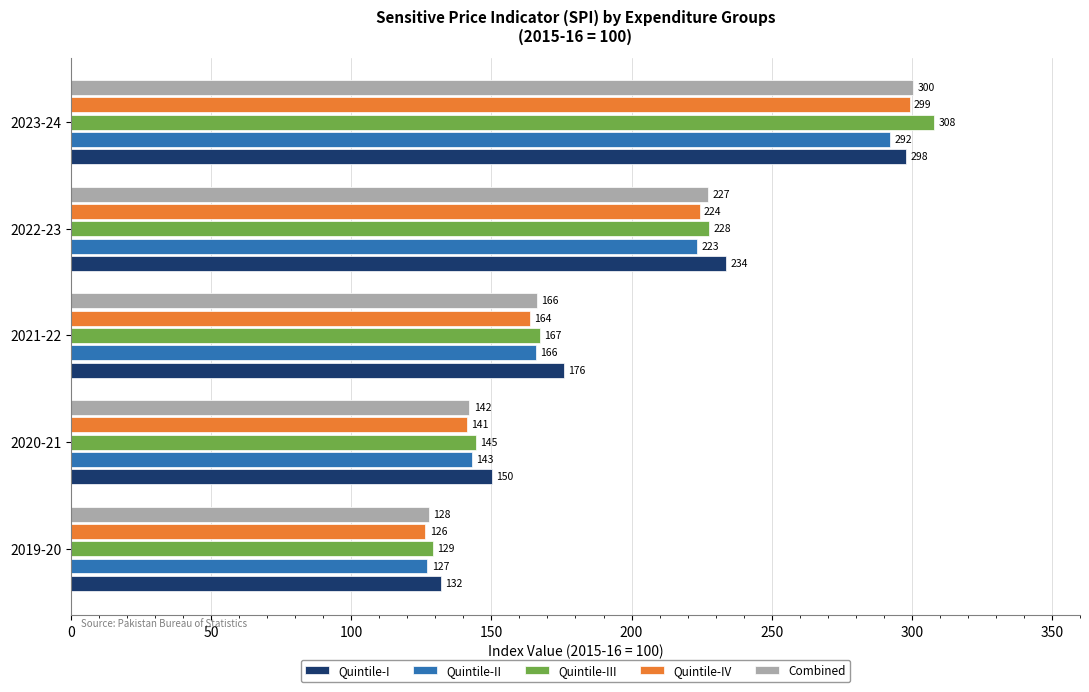

What is the greatest value displayed?

308.0